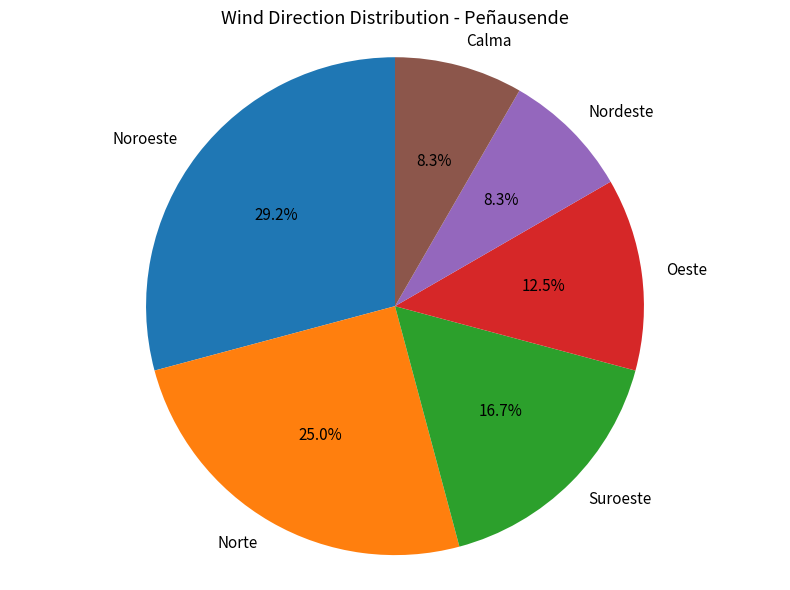

Approximately how many times larger is the value at Suroeste compared to Norte?

0.7